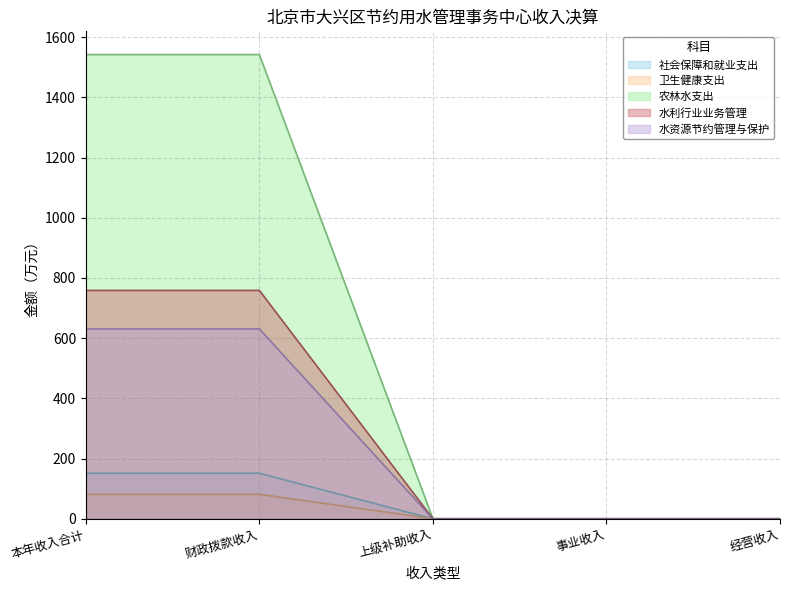

At 财政拨款收入, list the series in order from largest to smallest.

农林水支出, 水利行业业务管理, 水资源节约管理与保护, 社会保障和就业支出, 卫生健康支出